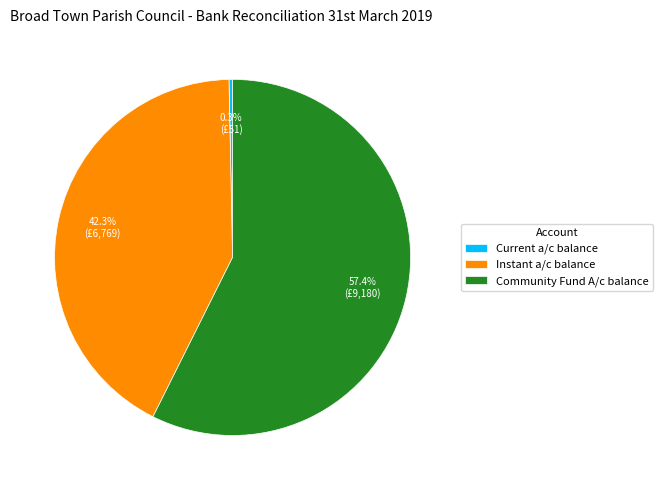

What is the ratio of the value at Instant a/c balance to the value at Current a/c balance?

131.7